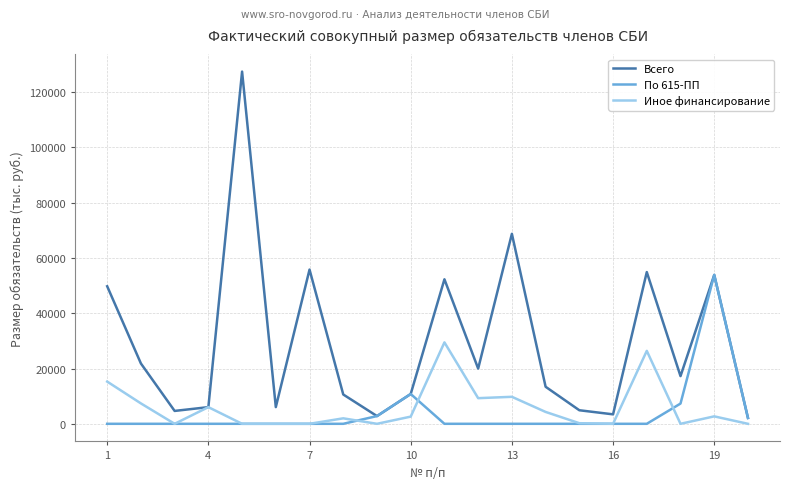

Rank the series by their maximum value, from lowest to highest.

Иное финансирование, По 615-ПП, Всего